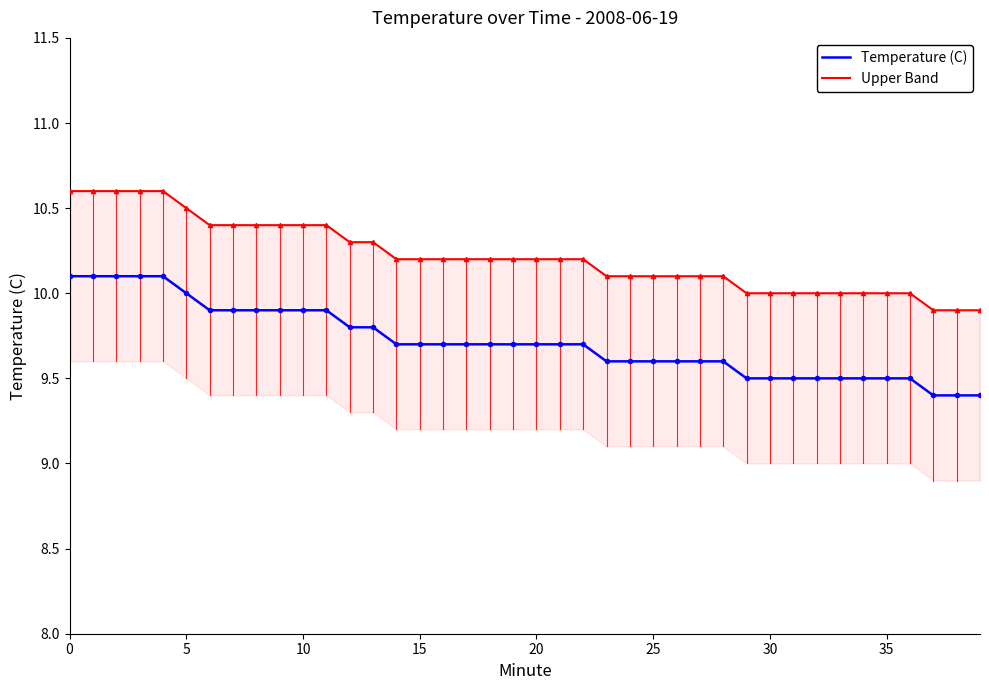

True or false: Upper Band and Temperature (C) intersect in this chart.

False